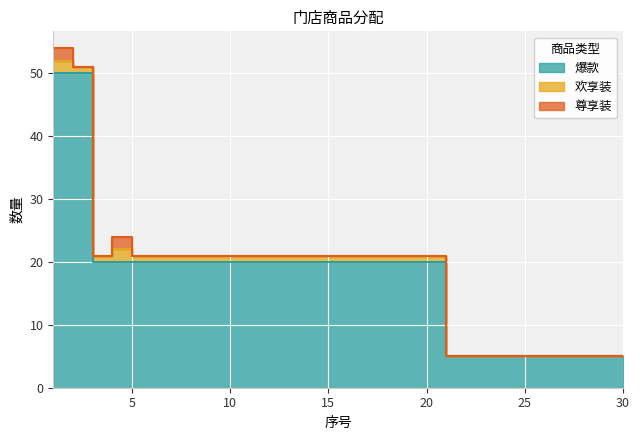

At which label does 欢享装 first exceed 1?

1